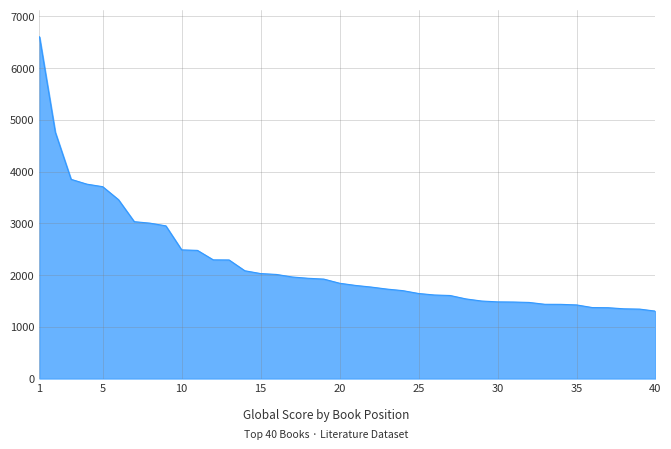

What is the greatest value displayed?

6603